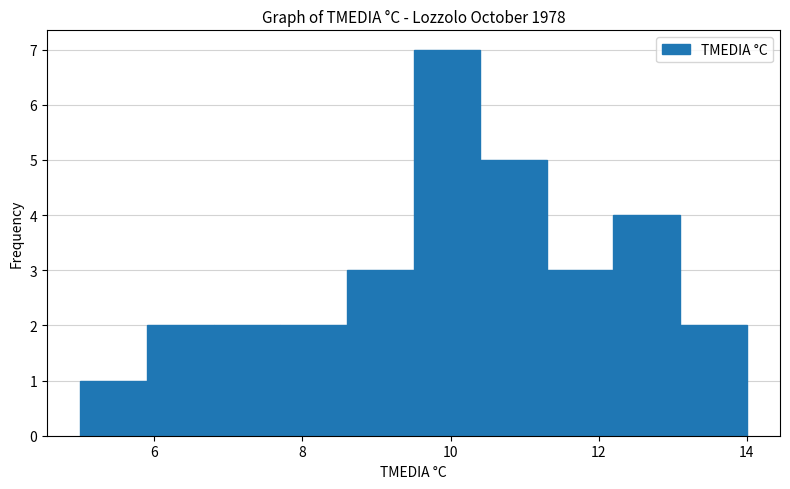

How tall is the bar that spans 12.2 to 13.1 on the x-axis? Neither the bar edges nor the heights are printed on the chart, so give them approximately, as read against the axes.

4